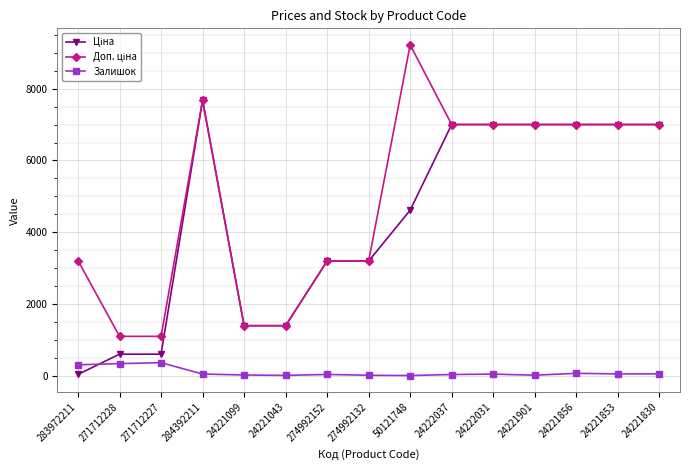

What is the approximate value of Залишок at 271712227?

359.0